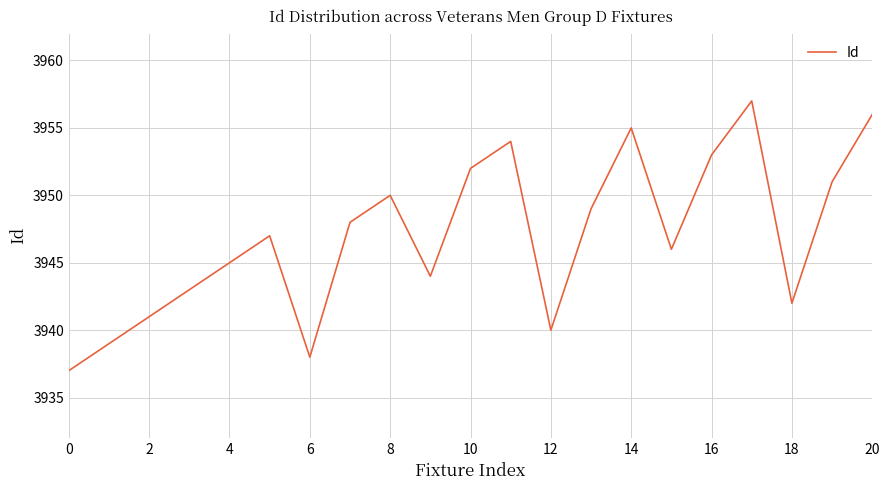

Does the chart display data point markers on the line(s)?

No